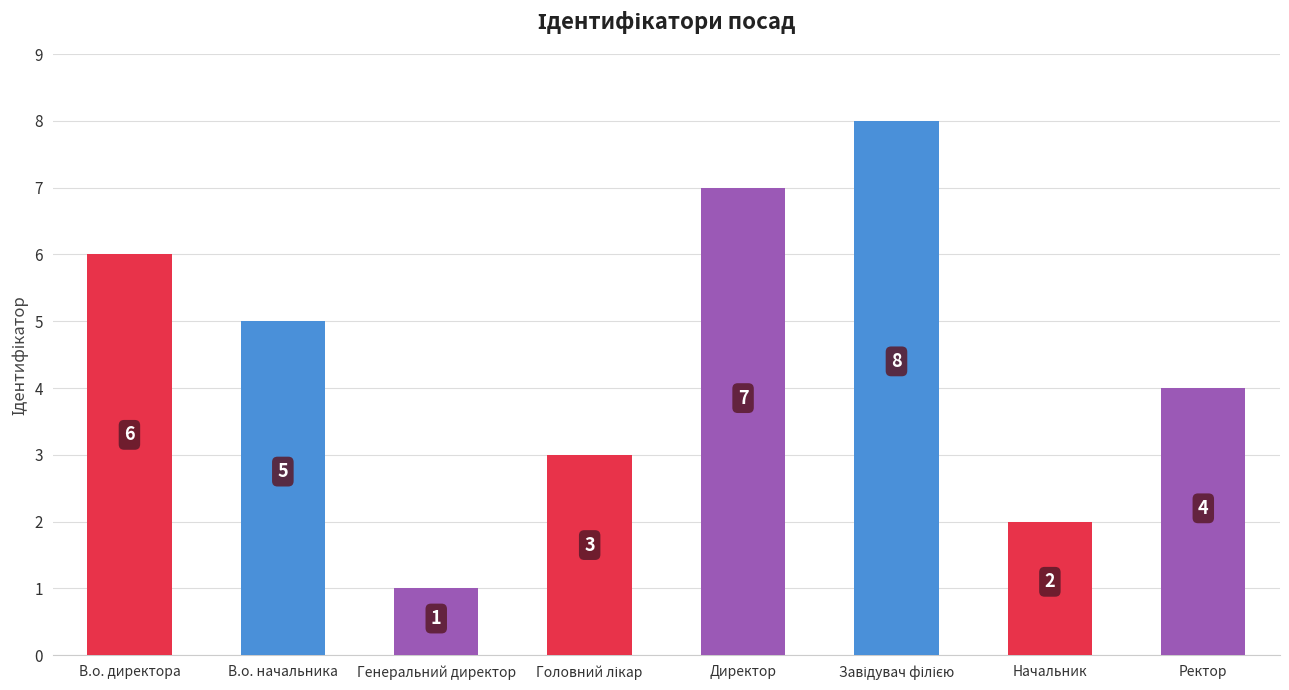

Where is the data nearest to the value 4?

Ректор